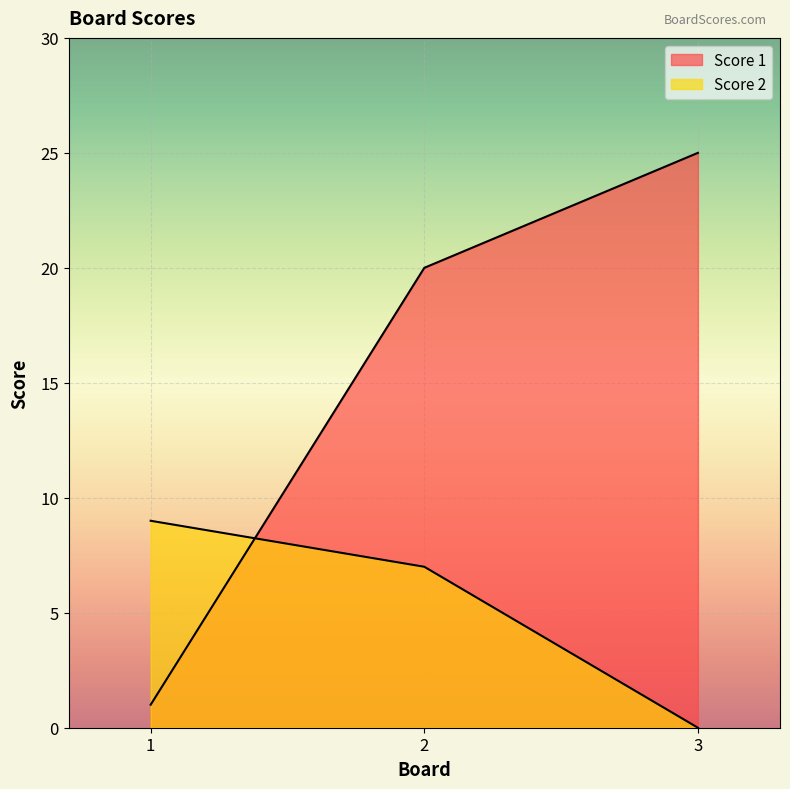

Reading right to left, transcribe all the data shown in this chart.

Score 1: 3=25	2=20	1=1
Score 2: 3=0	2=7	1=9